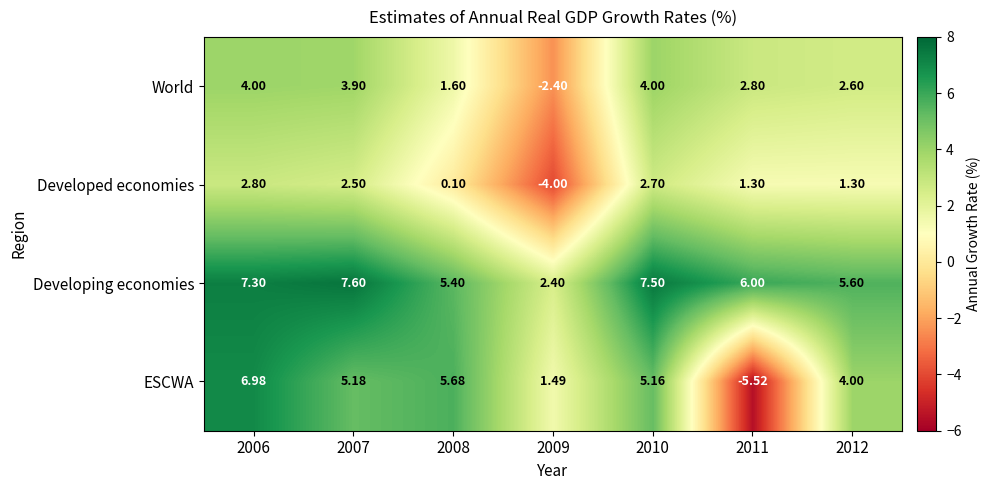

What is the spread (max minus min) of values at 2007?

5.1